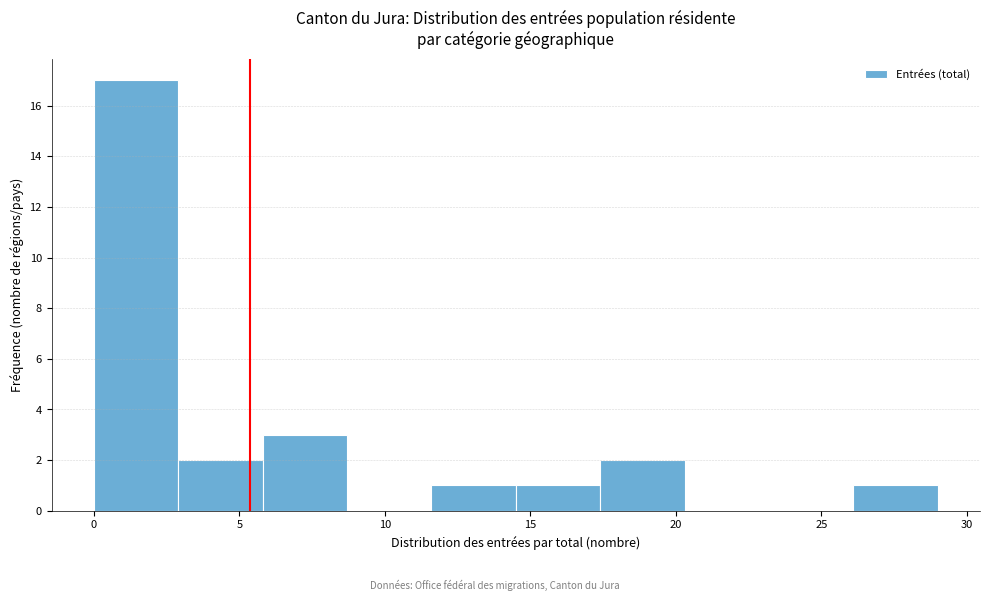

What is the height of the bar covering 11.6 to 14.5 on the x-axis? Neither the bar edges nor the heights are printed on the chart, so give them approximately, as read against the axes.

1